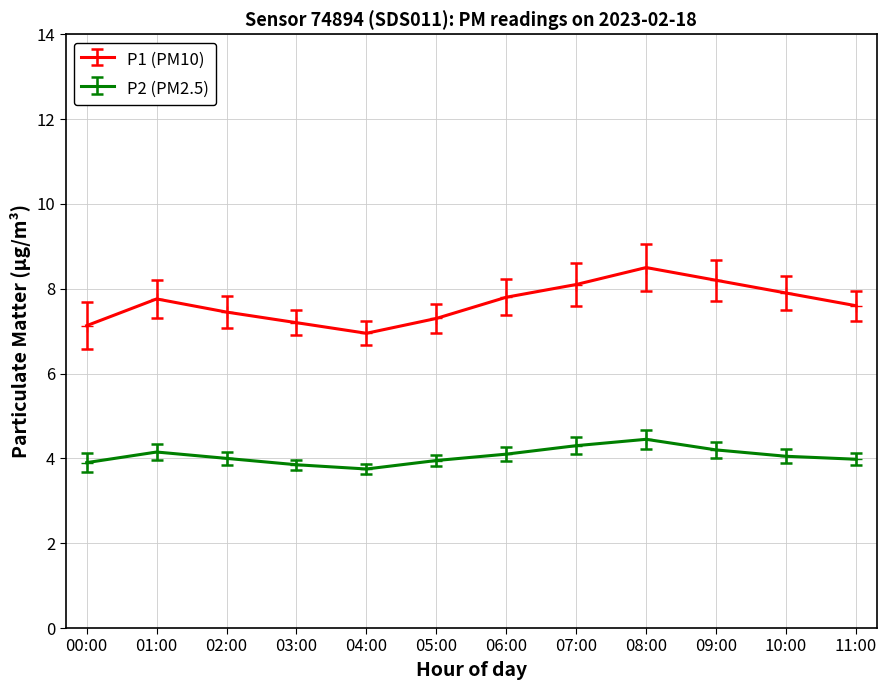

Is the value of P1 (PM10) at 11:00 greater than the value of P2 (PM2.5) at 09:00?

Yes